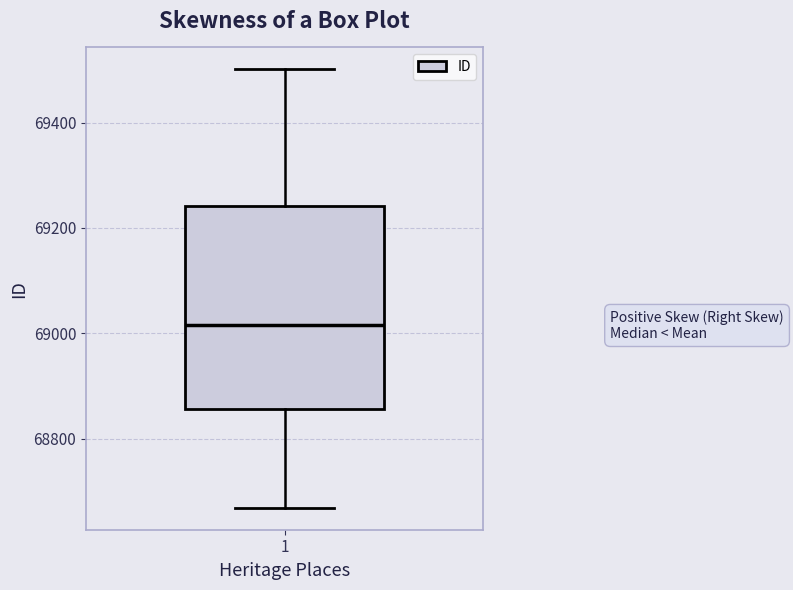

Where is the upper edge of the box at x = 1 on the y-axis? The values are not printed on the chart, so give them approximately, as read against the axis.

69240